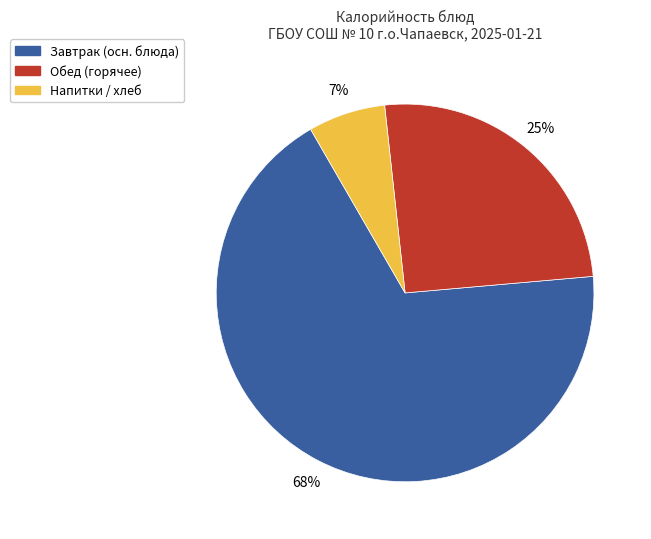

Which slice is the smallest?

Напитки / хлеб